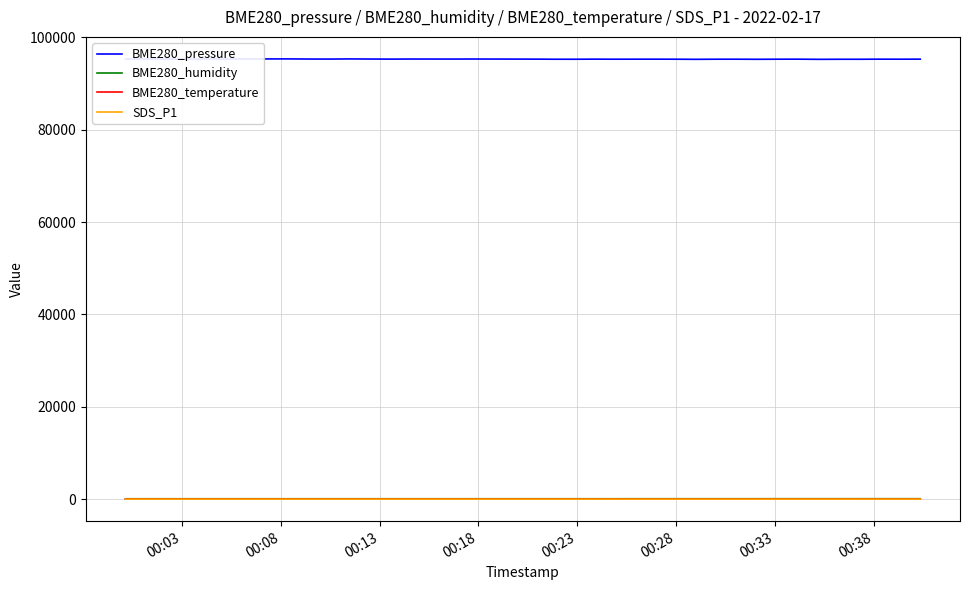

Which series has the largest total across all categories?

BME280_pressure